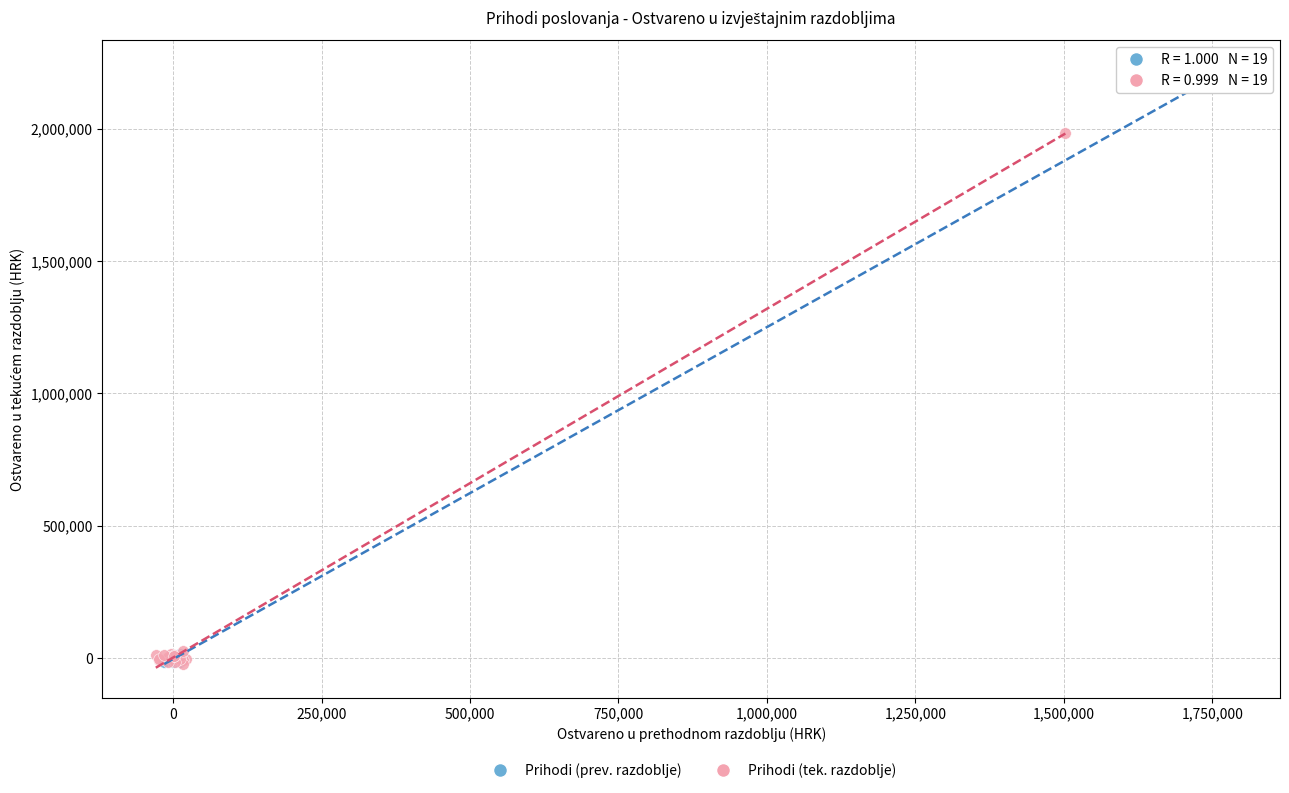

Which series has the widest spread of Y values?

Prihodi (prev. razdoblje)